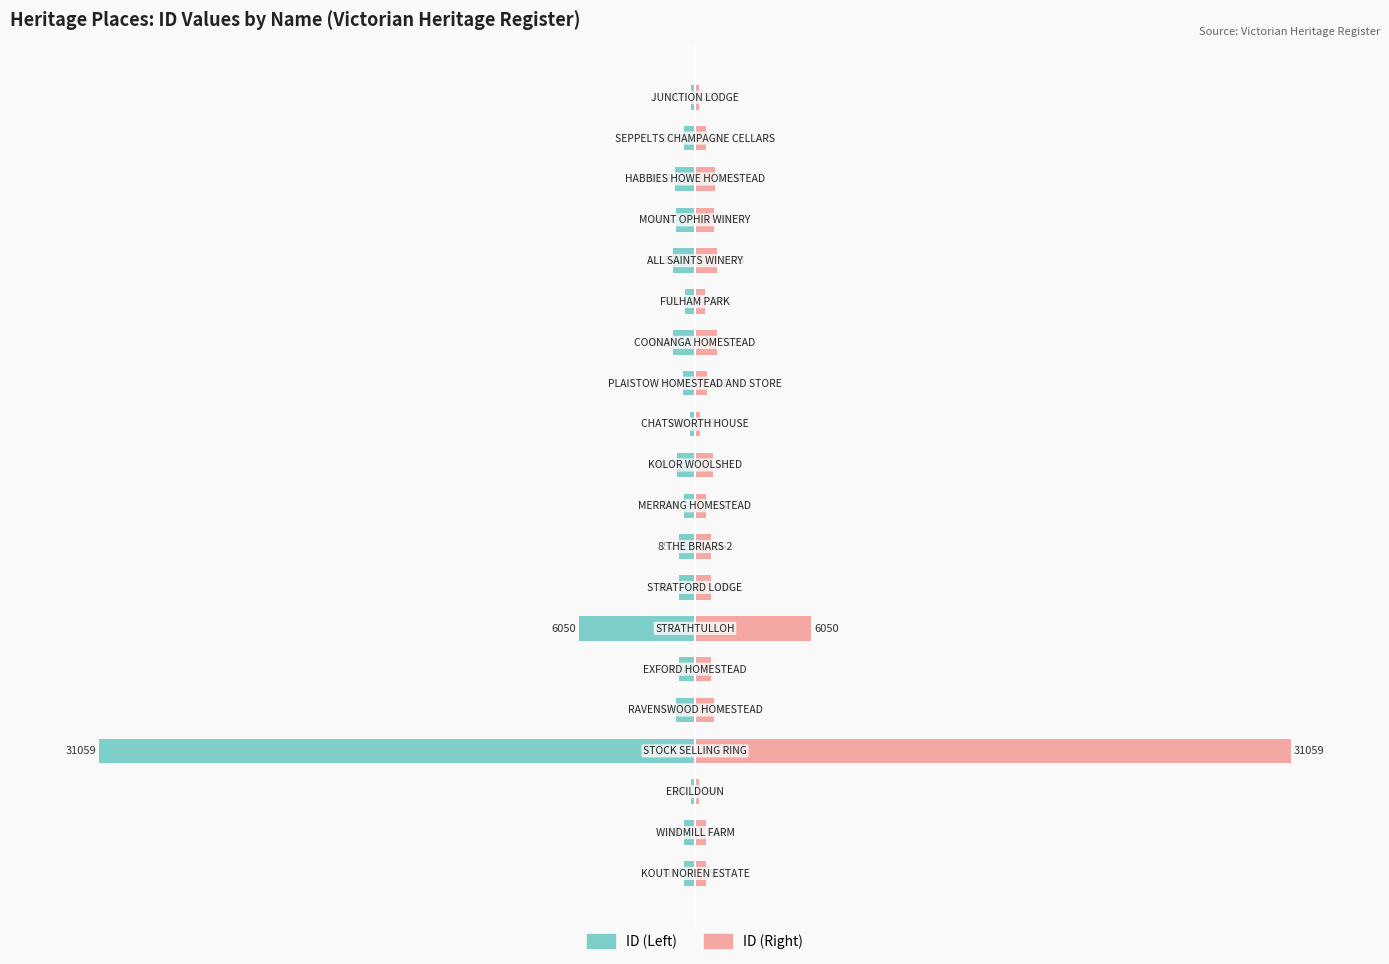

The ID (left) series shows -4.8 at 8. True or false?

False